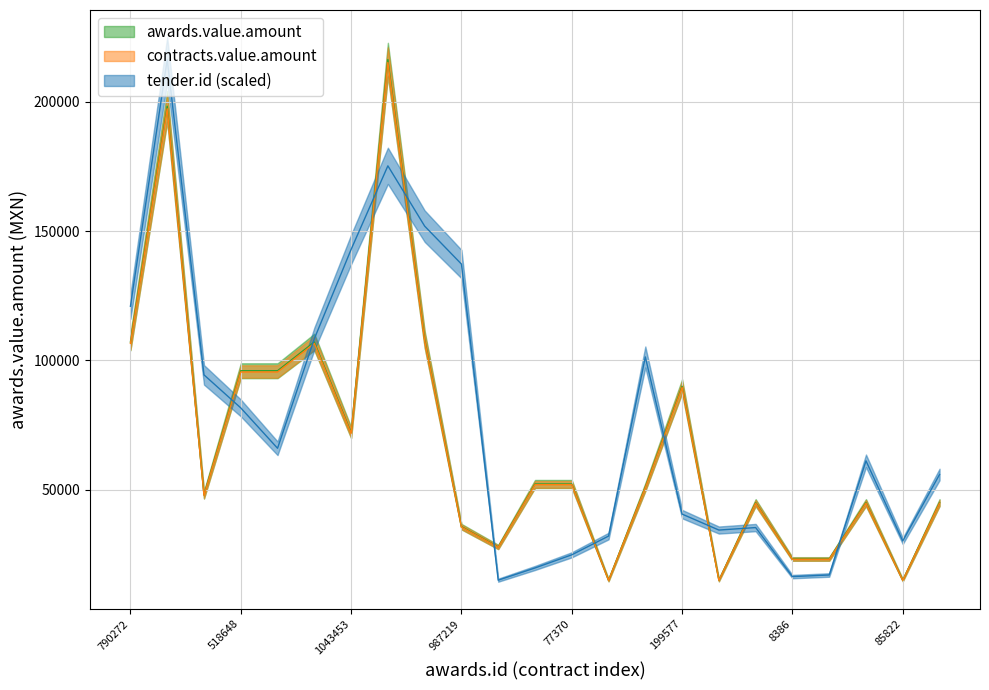

Which category has the highest value in the contracts.value.amount series?

1363283